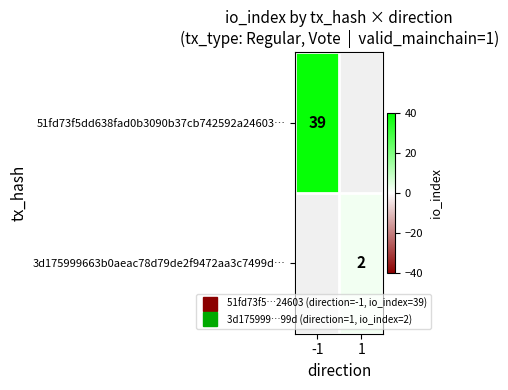

The value of 3d175999663b0aeac78d79de2f9472aa3c7499d… at 1 is 2.0. True or false?

True